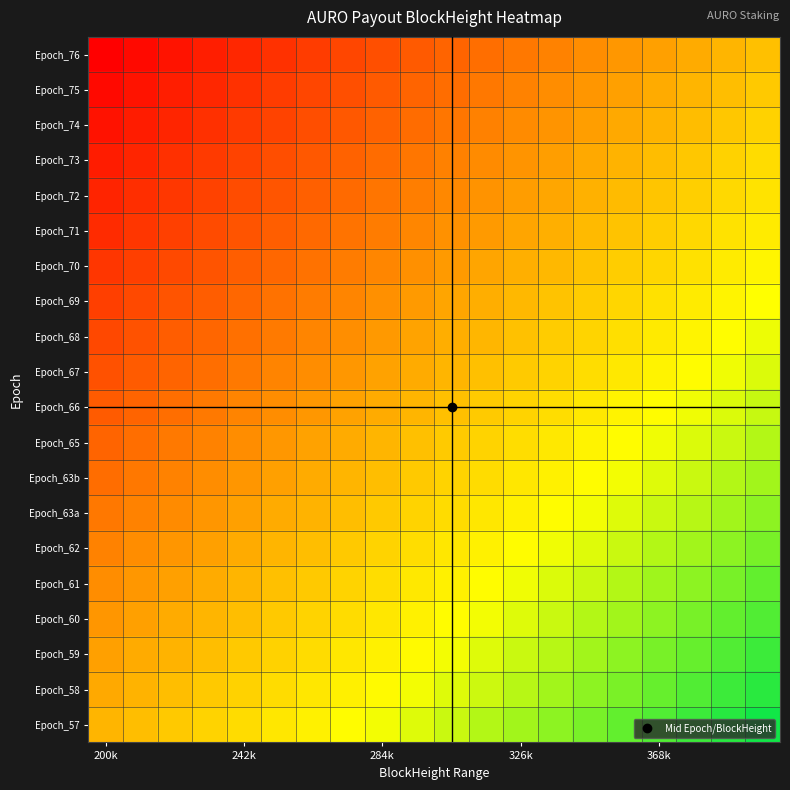

At which category is the sum across all series the highest?

19